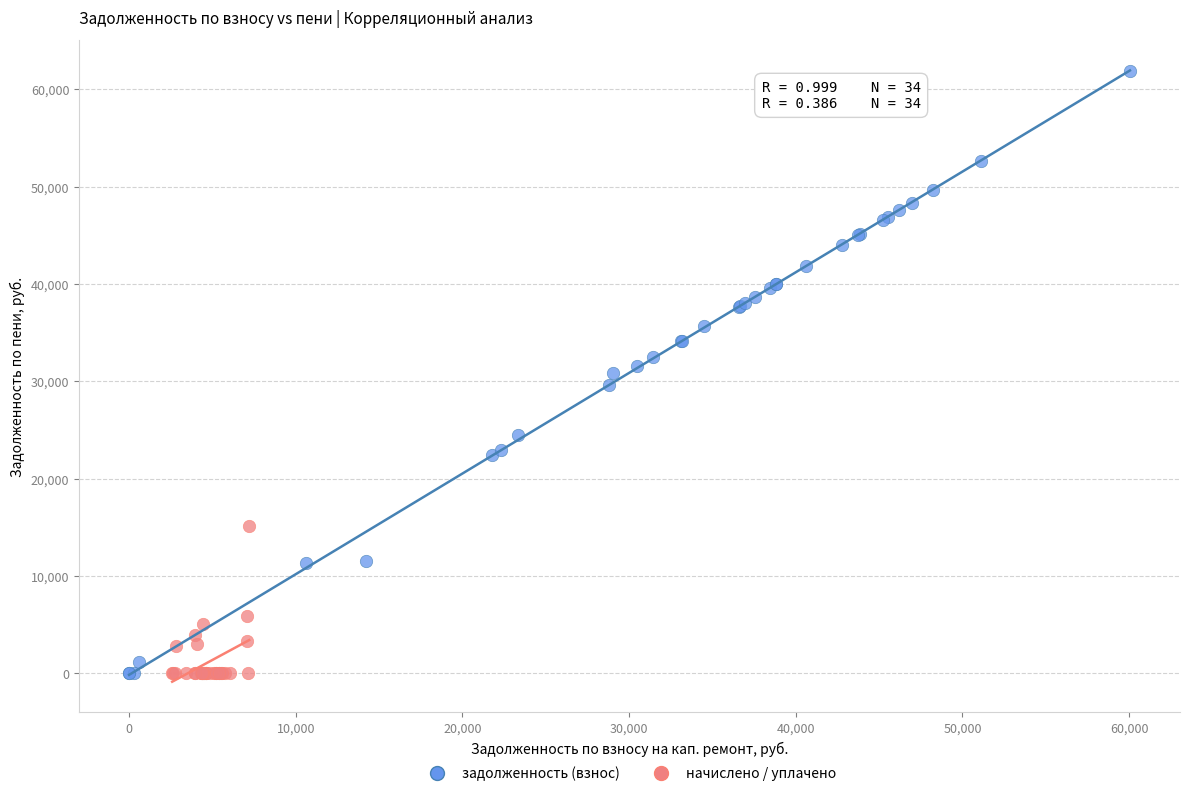

Which series reaches the maximum Y coordinate?

задолженность (взнос)